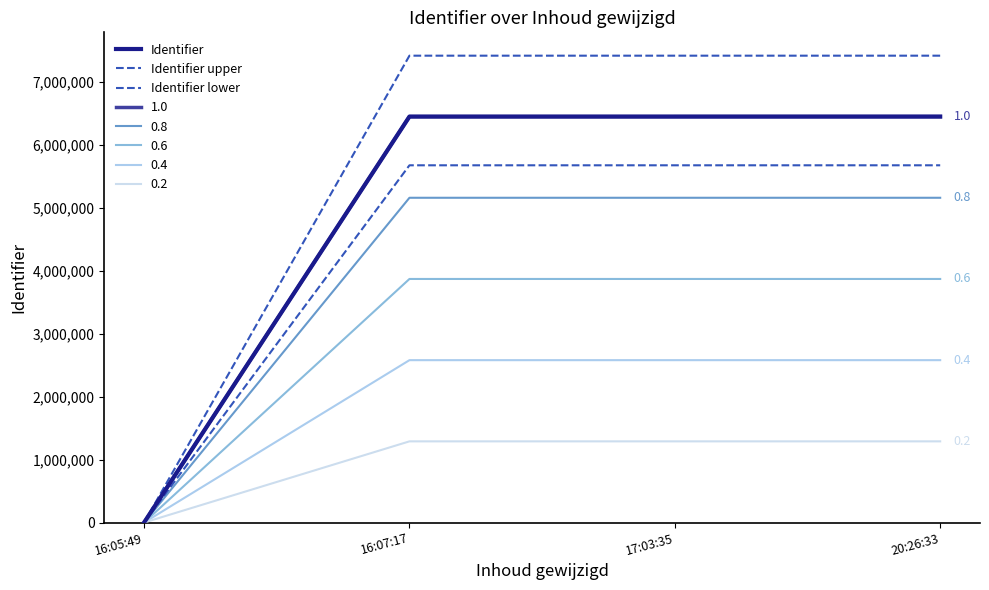

At which category is the sum across all series the highest?

20:26:33